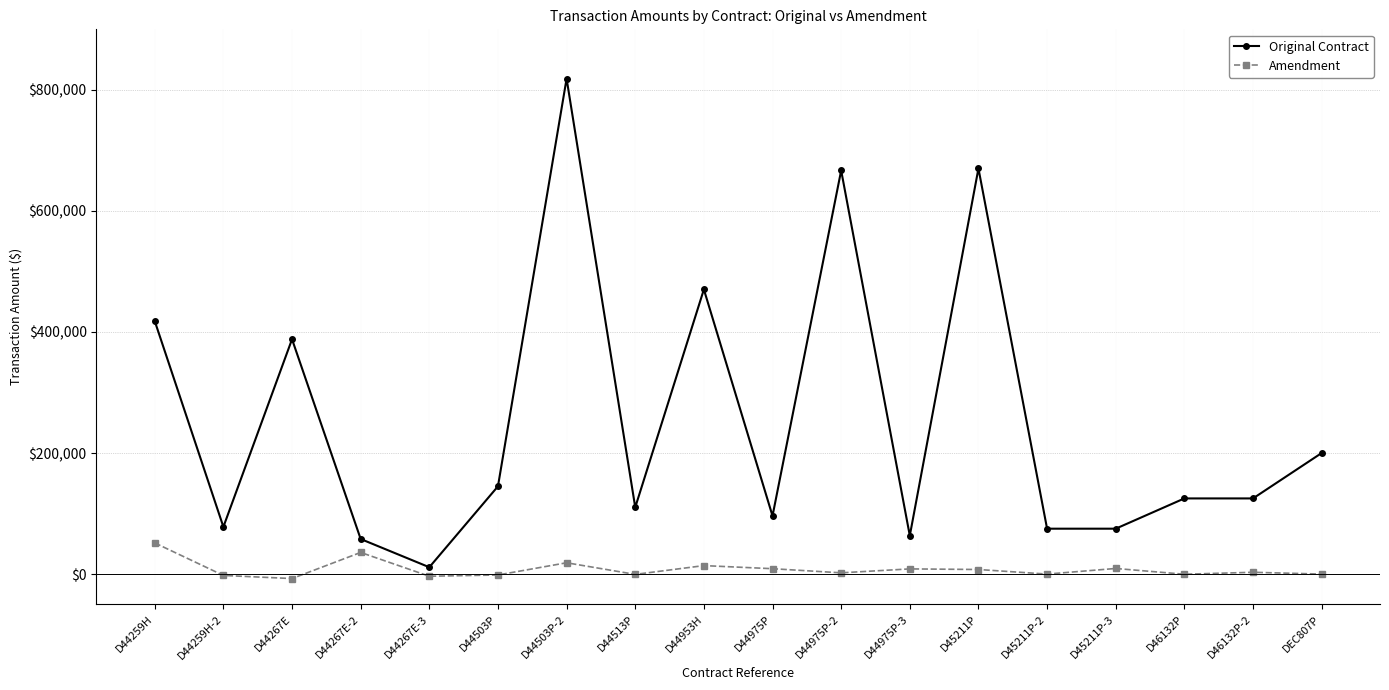

At which category is the sum across all series the highest?

D44503P-2